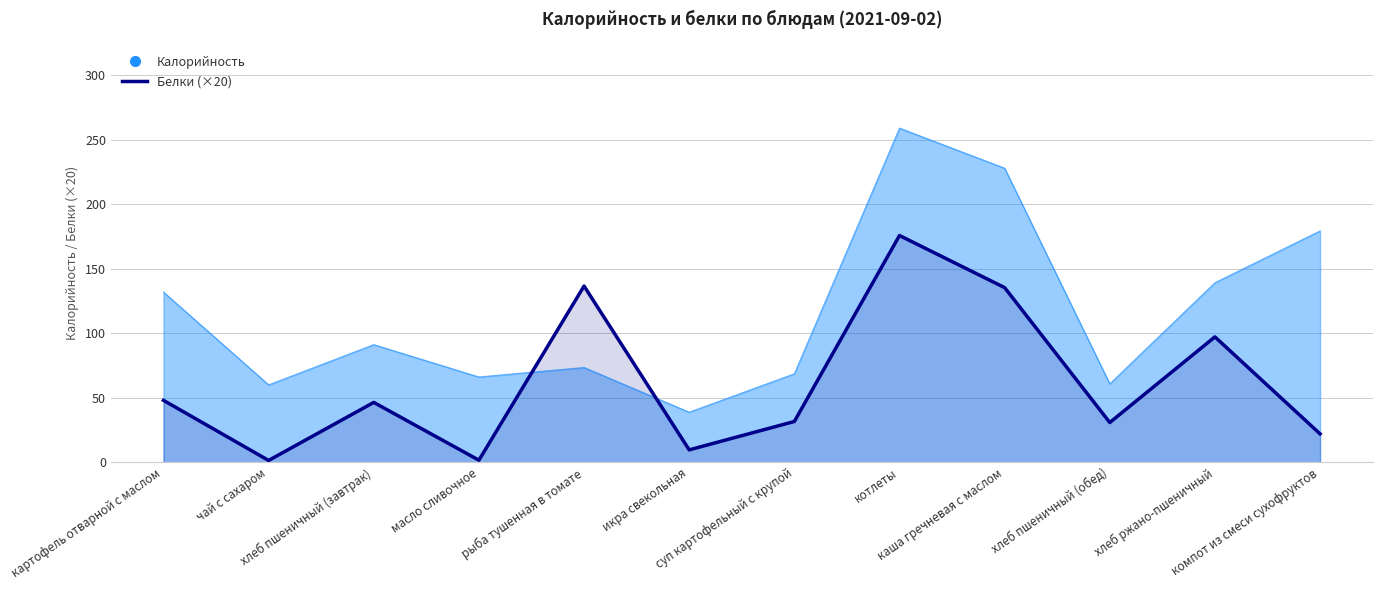

What is the ratio of the value at суп картофельный с крупой to the value at картофель отварной с маслом?

0.7